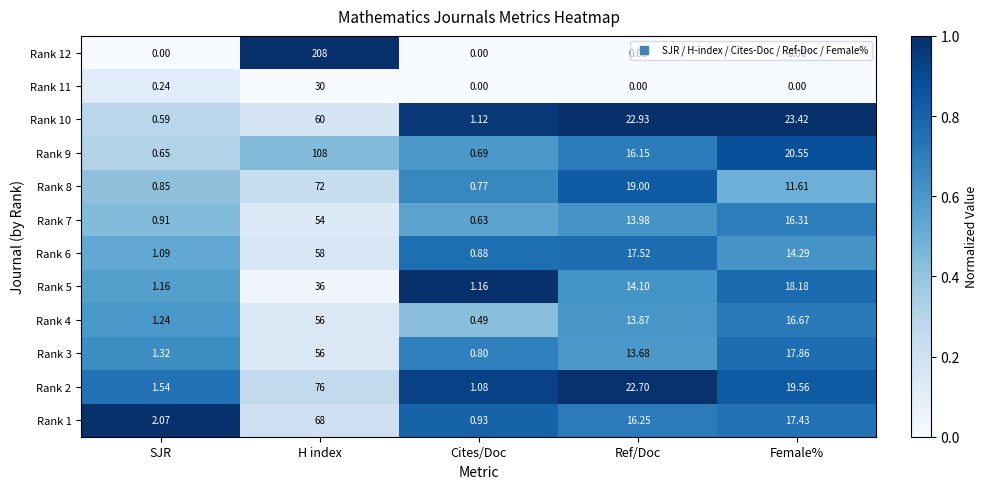

Which category has the highest value in the Rank 1 series?

H index